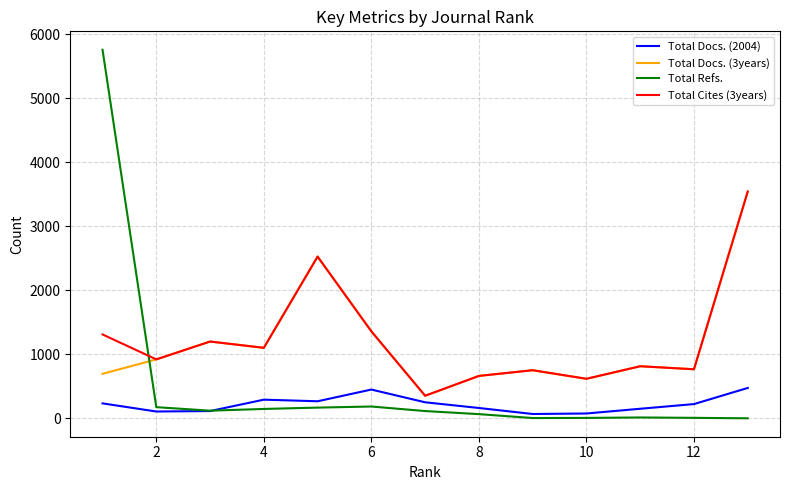

What is the highest value of the Total Refs. series?

5758